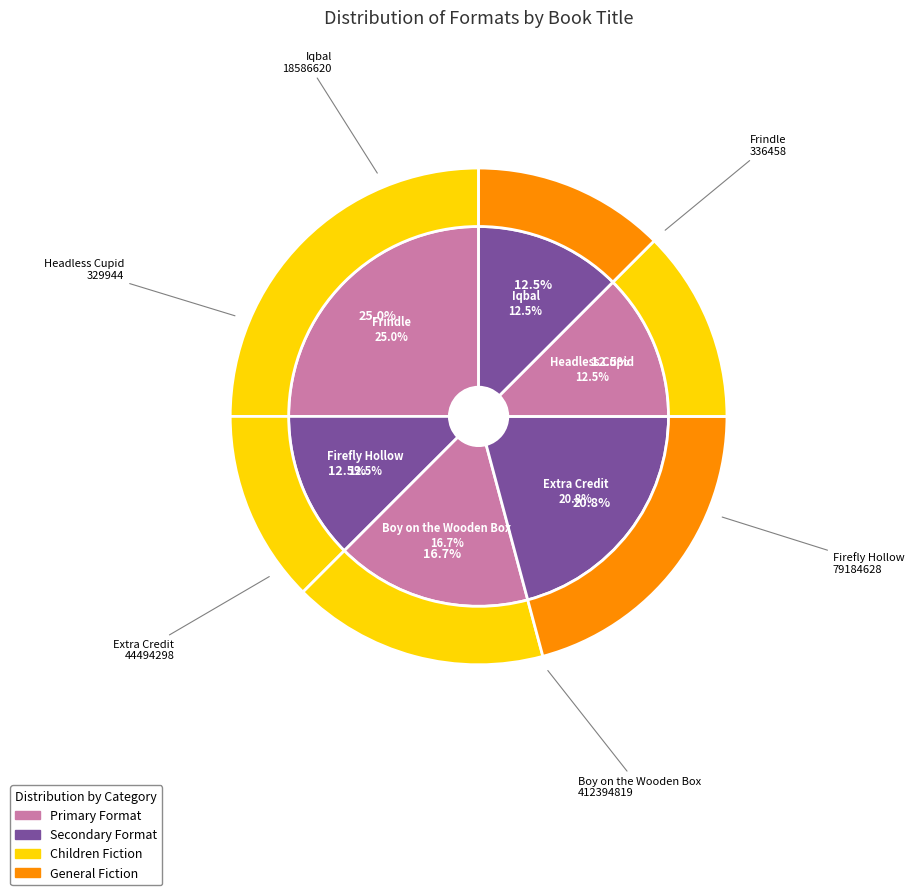

Which category has the smallest portion of the pie?

Firefly Hollow